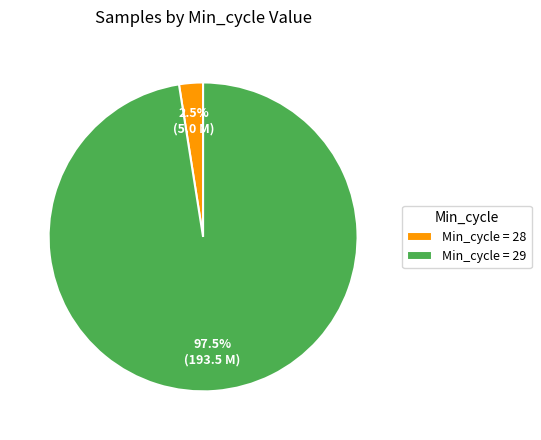

Between Min_cycle = 29 and Min_cycle = 28, which is larger?

Min_cycle = 29